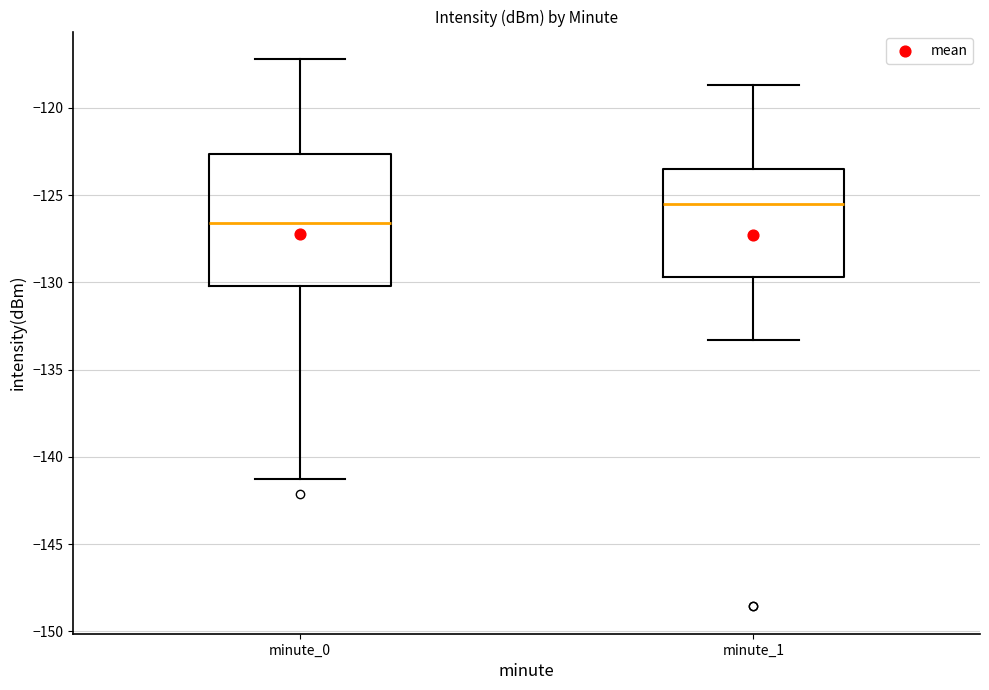

Reading left to right, transcribe this box plot: for each box, give where its median line is, the range the box spans, and where its two whiskers end, as read against the y-axis. The values are not printed on the chart, so give them approximately, as read against the axis.

minute_0: median -126.5, box -130.0 to -122.5, whiskers -141.5 to -117.0
minute_1: median -125.5, box -129.5 to -123.5, whiskers -133.5 to -118.5